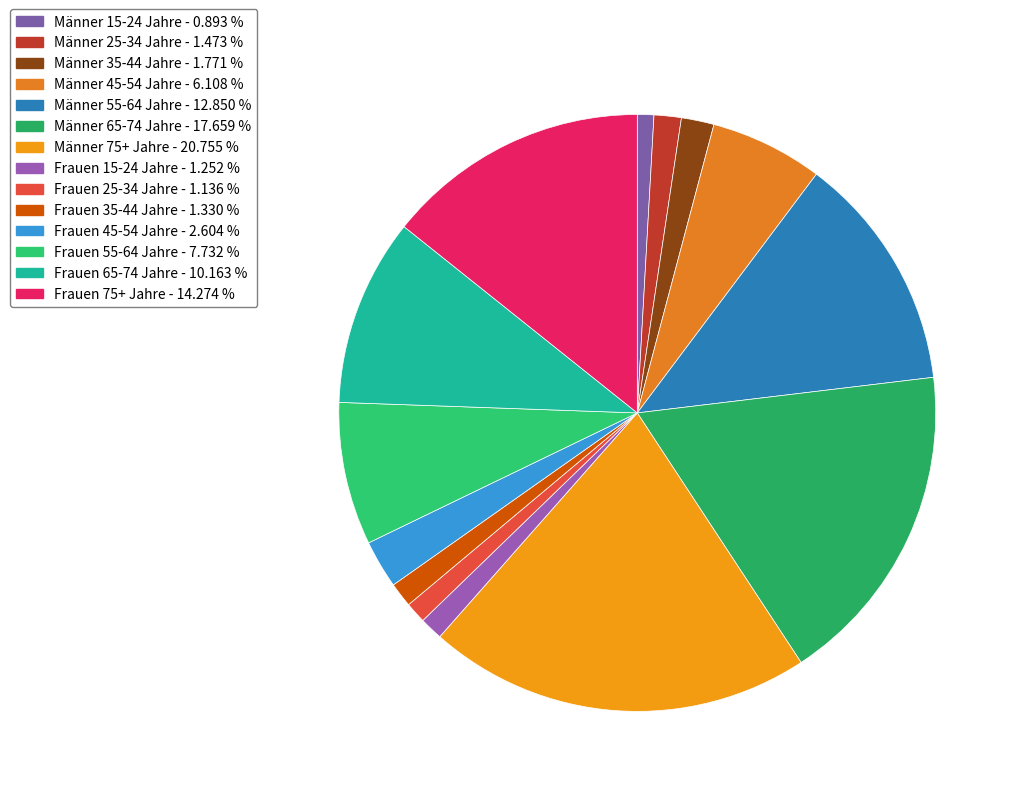

How many segments does this pie chart have?

14